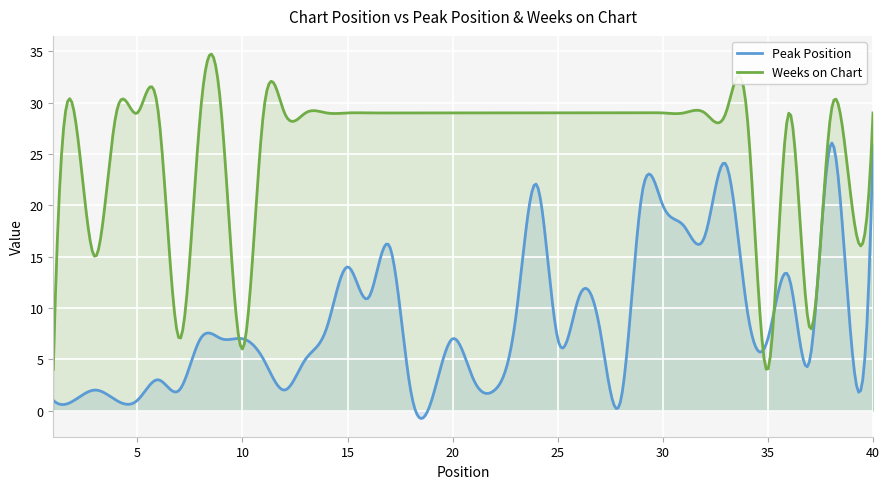

What is the difference between the Weeks on Chart values at 10 and 28?

23